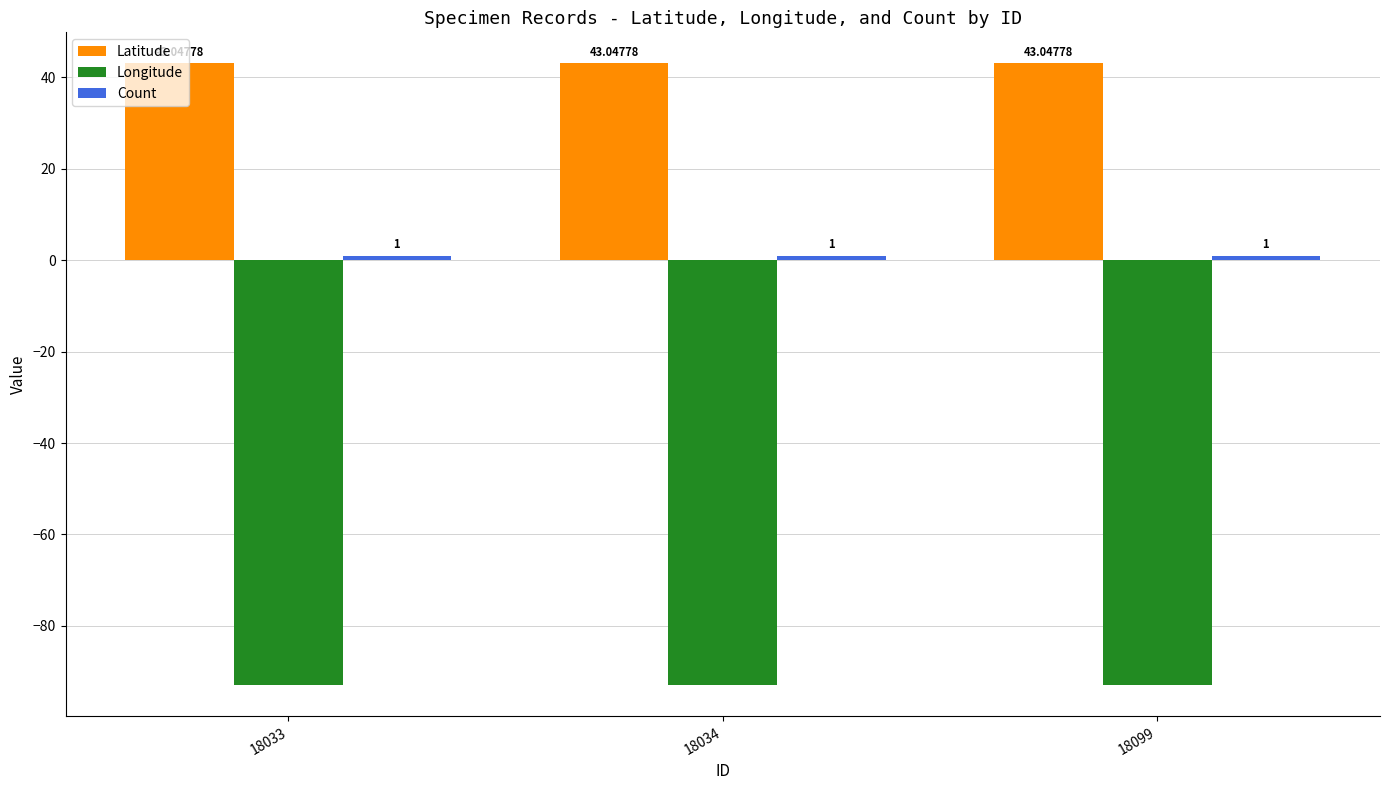

Which series has the largest total across all categories?

Latitude